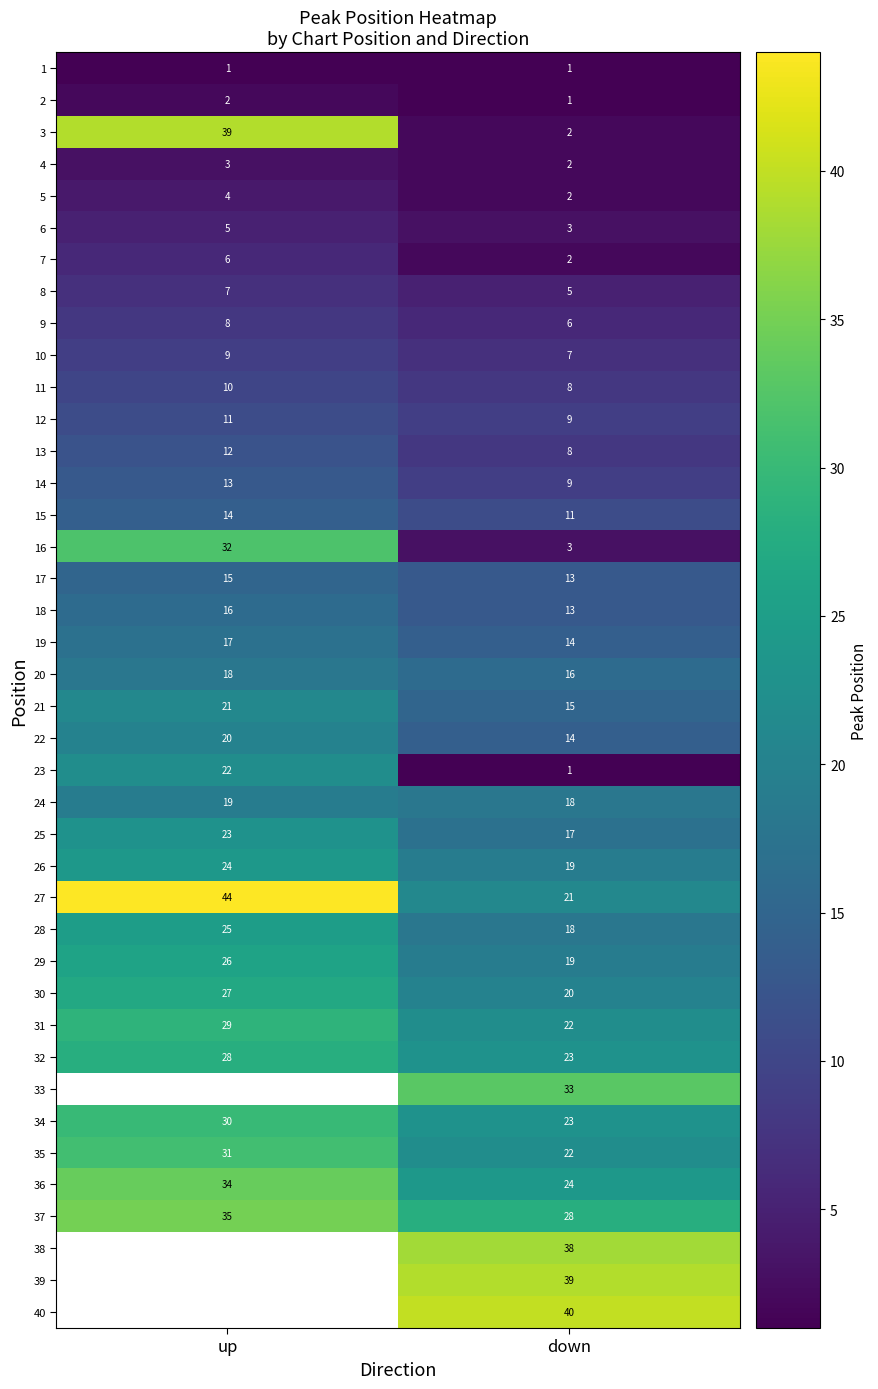

What is the difference between the highest and lowest values at down?

39